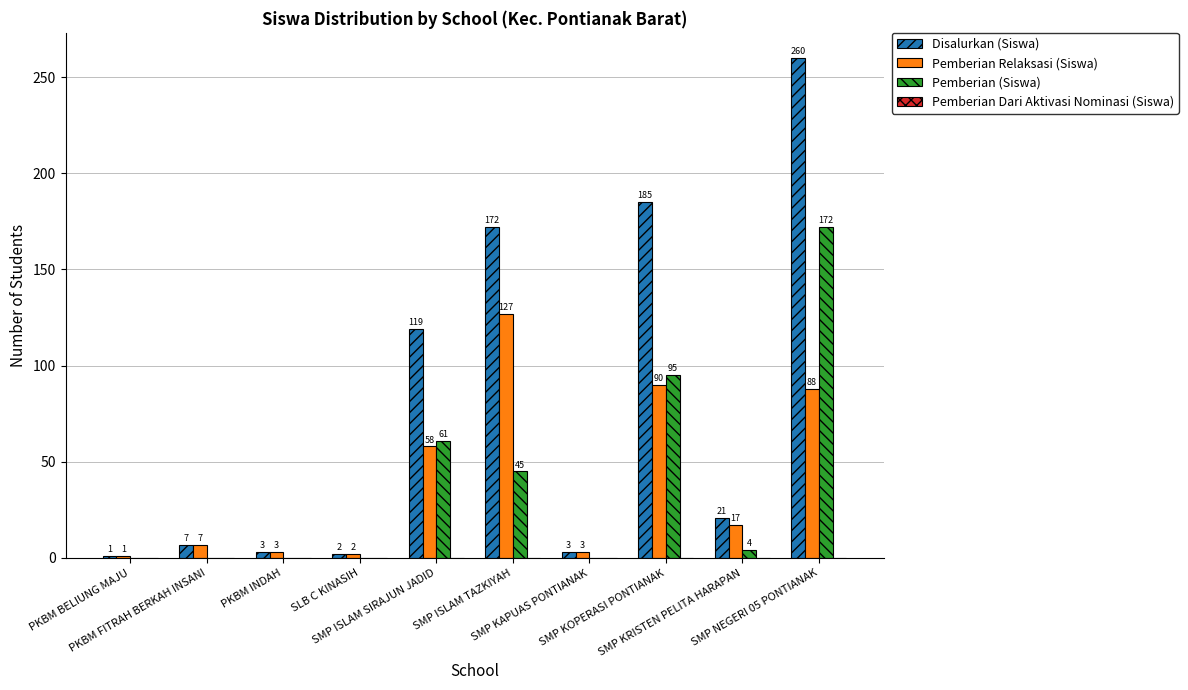

What is the approximate value of Pemberian Relaksasi (Siswa) at SMP KRISTEN PELITA HARAPAN, to the nearest 10?

20